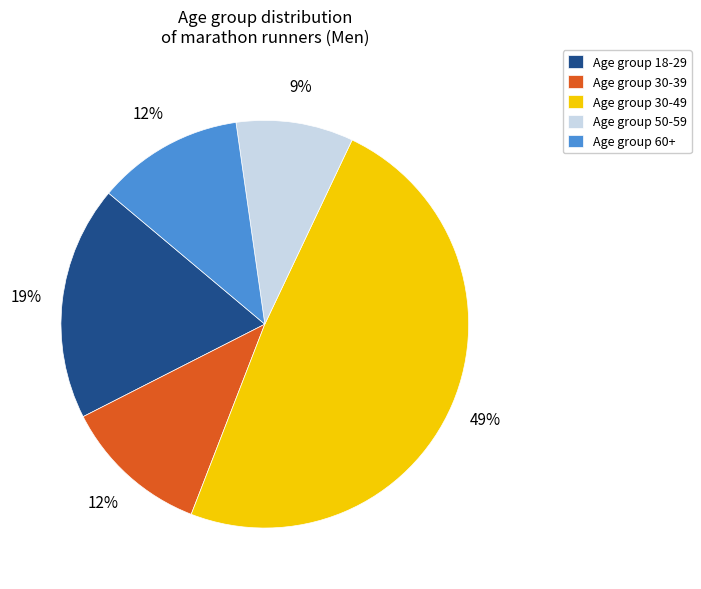

How many segments does this pie chart have?

5